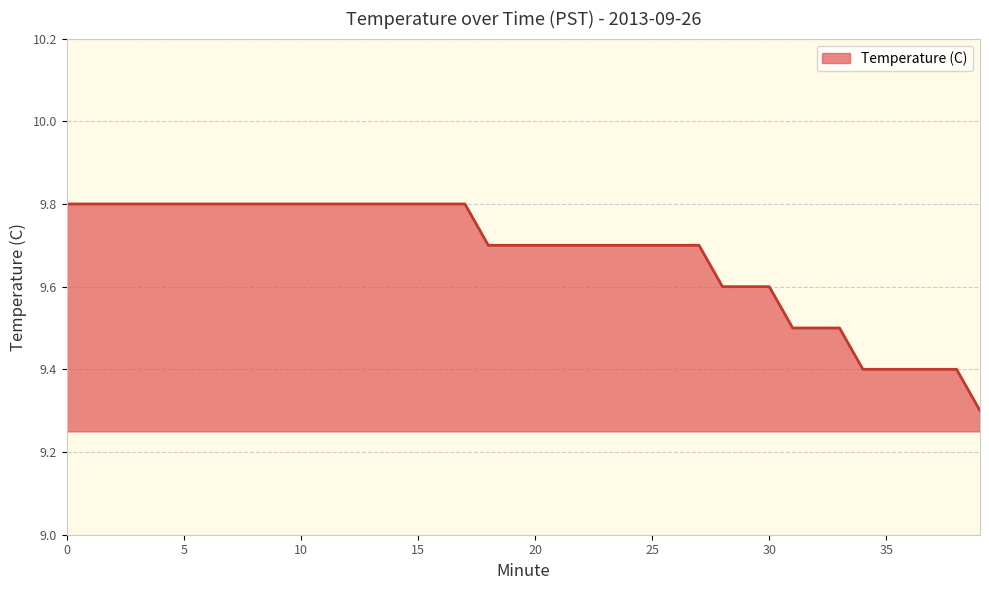

What is the greatest value displayed?

9.8